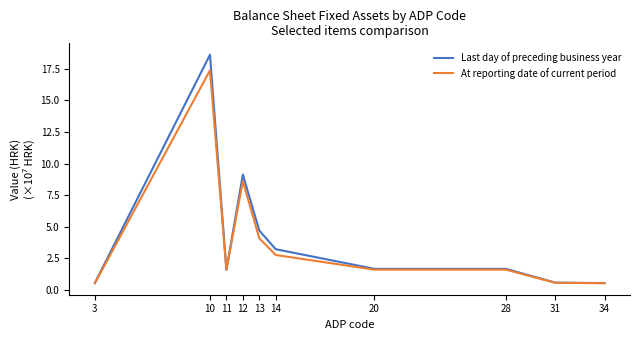

List the series in order of their peak value, highest first.

Last day of preceding business year, At reporting date of current period